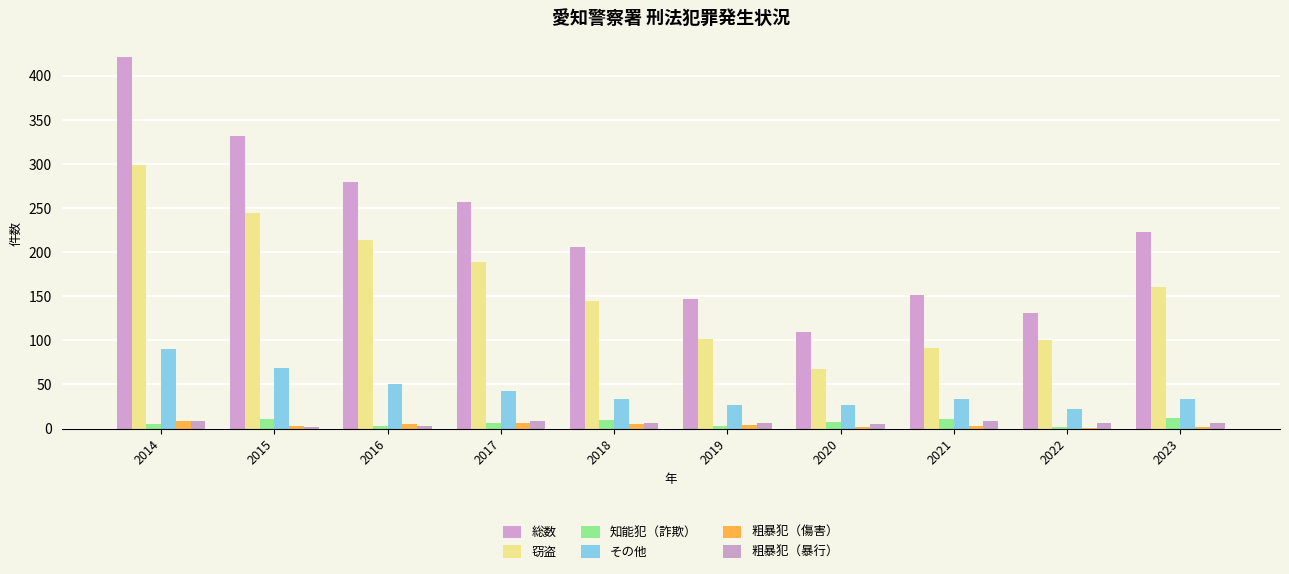

What is the minimum value for その他?

22